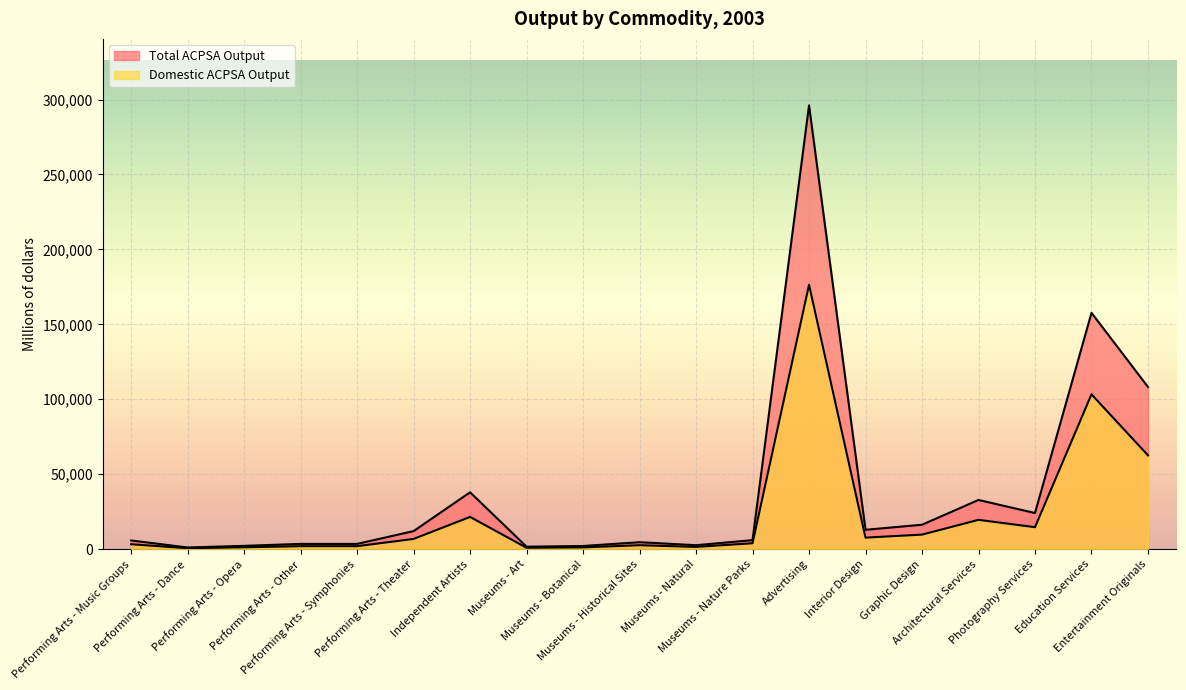

Reading right to left, what are all the values shown in this chart?

Domestic ACPSA Output: Entertainment Originals=62599	Education Services=103306	Photography Services=14661	Architectural Services=19558	Graphic Design=9706	Interior Design=7701	Advertising=176412	Museums - Nature Parks=3937	Museums - Natural=1501	Museums - Historical Sites=2633	Museums - Botanical=1200	Museums - Art=938	Independent Artists=21506	Performing Arts - Theater=6826	Performing Arts - Symphonies=1991	Performing Arts - Other=1990	Performing Arts - Opera=1259	Performing Arts - Dance=634	Performing Arts - Music Groups=3289
Total ACPSA Output: Entertainment Originals=108222	Education Services=157672	Photography Services=24104	Architectural Services=32822	Graphic Design=16289	Interior Design=12924	Advertising=296047	Museums - Nature Parks=6021	Museums - Natural=2648	Museums - Historical Sites=4644	Museums - Botanical=2116	Museums - Art=1655	Independent Artists=37934	Performing Arts - Theater=12041	Performing Arts - Symphonies=3511	Performing Arts - Other=3511	Performing Arts - Opera=2220	Performing Arts - Dance=1118	Performing Arts - Music Groups=5802